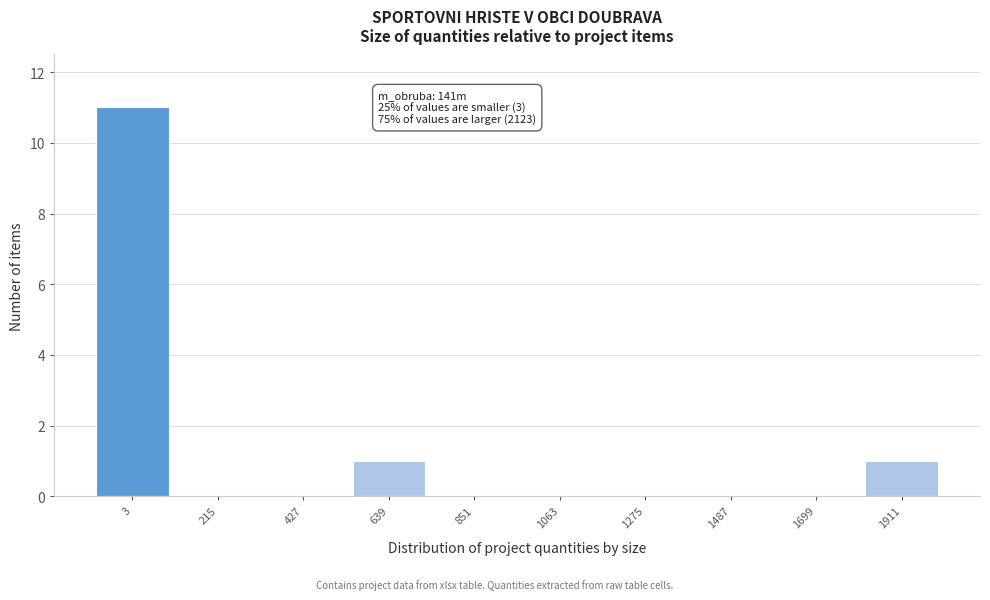

Reading left to right, what are all the values shown in this chart?

3=11	215=0	427=0	639=1	851=0	1063=0	1275=0	1487=0	1699=0	1911=1